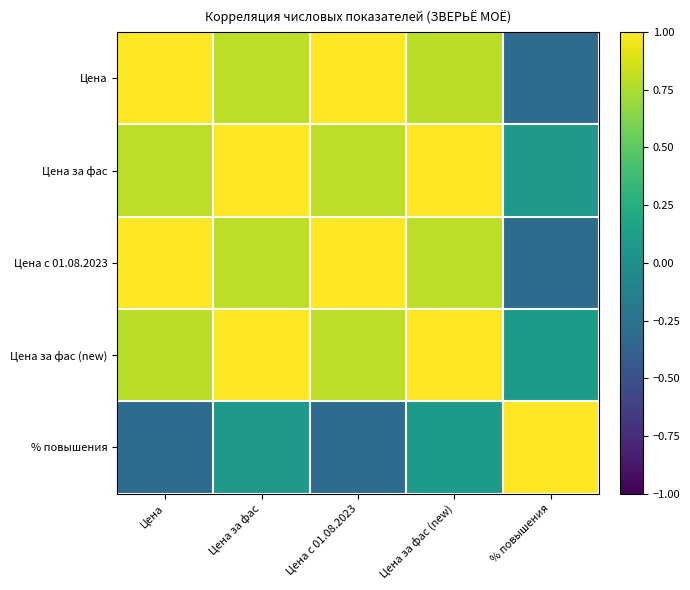

How many data points does each series have?

5